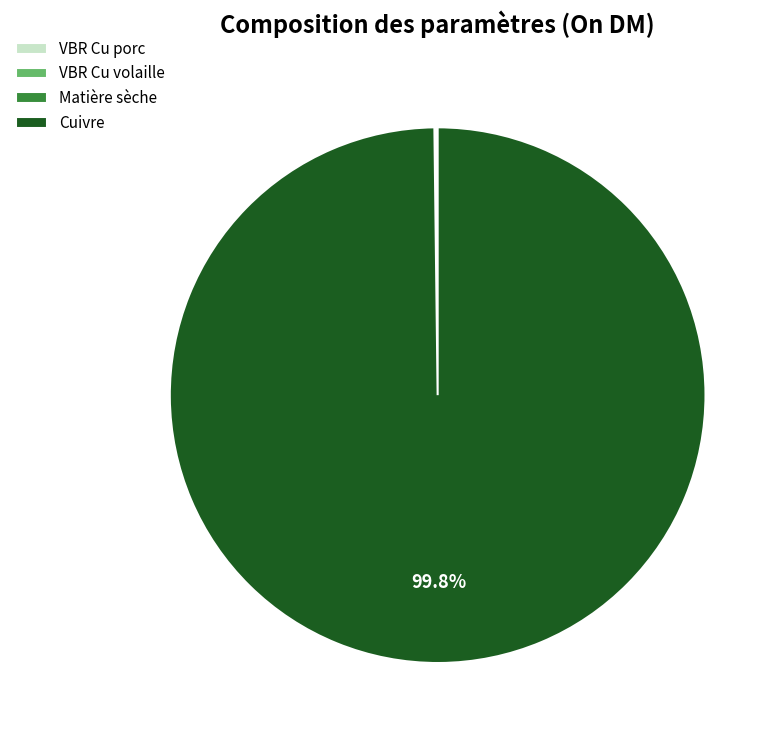

Does any single category account for the majority?

Yes